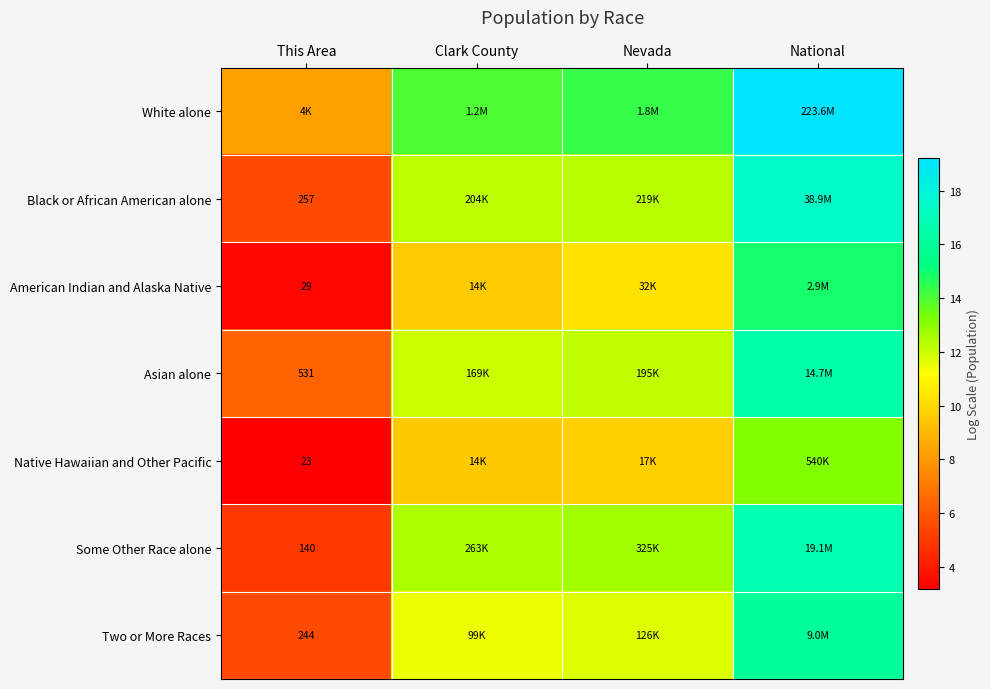

Rank the series at Clark County from lowest to highest value.

Native Hawaiian and Other Pacific, American Indian and Alaska Native, Two or More Races, Asian alone, Black or African American alone, Some Other Race alone, White alone